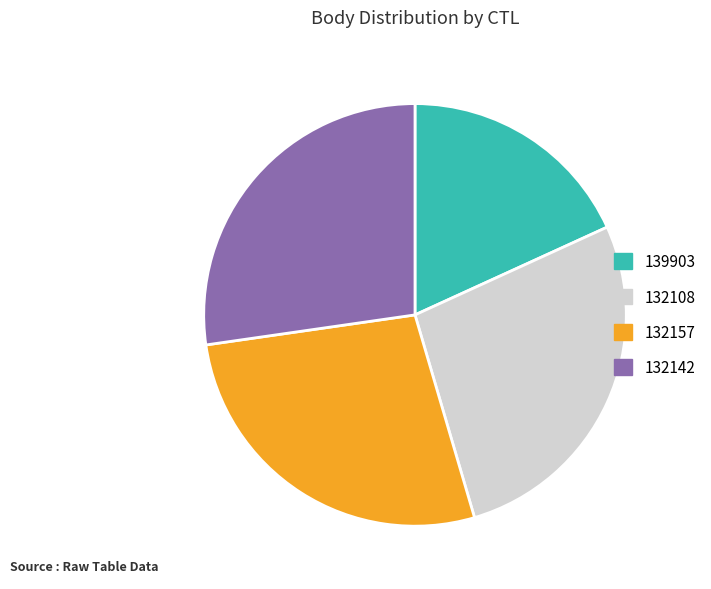

Which has a higher value, 139903 or 132108?

132108